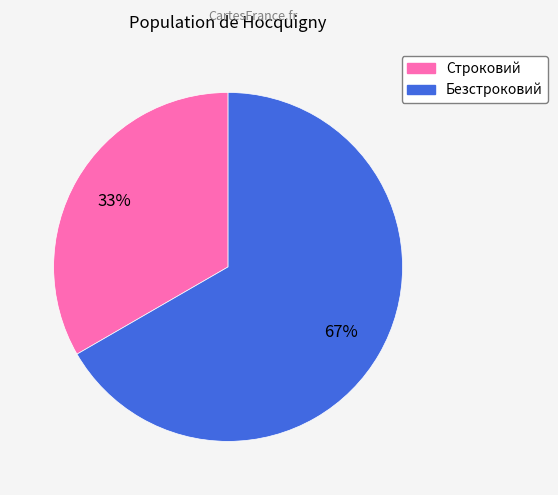

Which category has the smallest portion of the pie?

Строковий